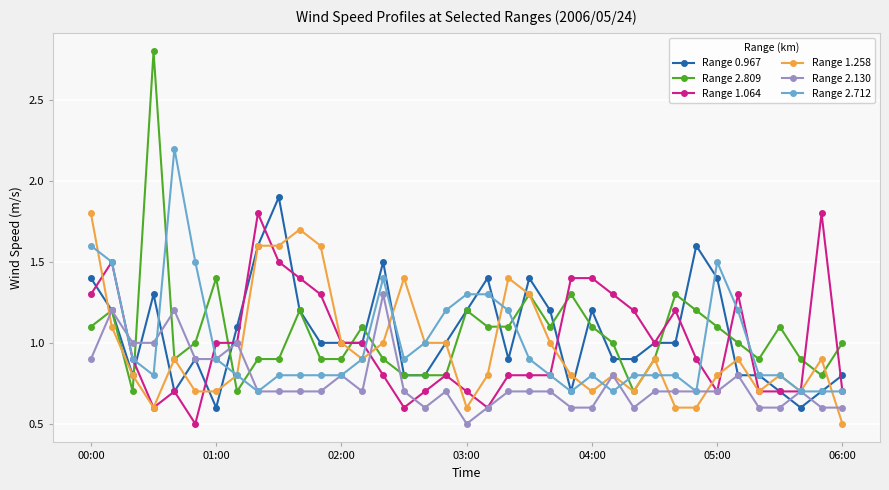

What is the value of the Range 2.712 point at the 28th from the left?

0.8